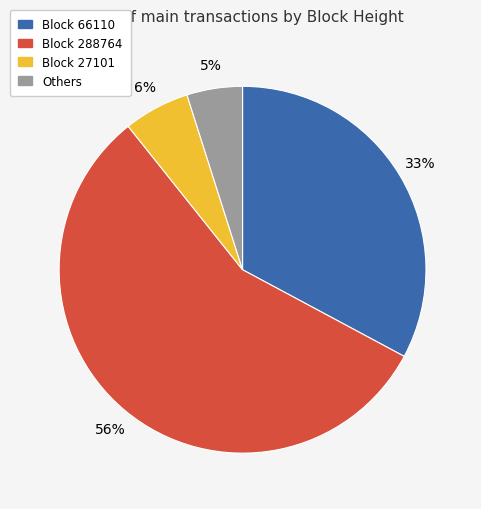

To the nearest percent, what is the average slice percentage?

25%